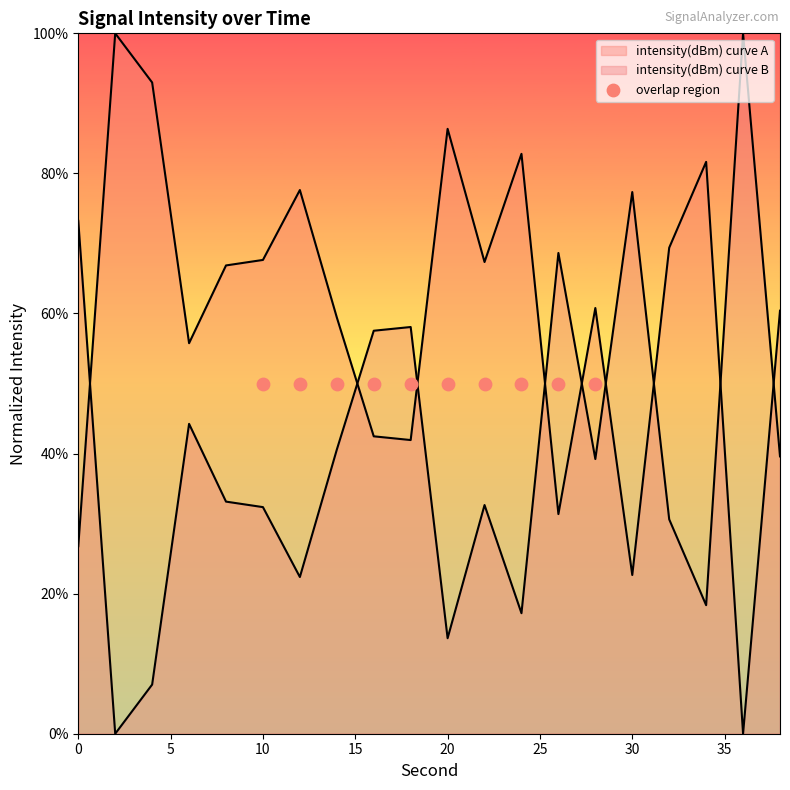

Which has a higher value, 34 or 10?

34